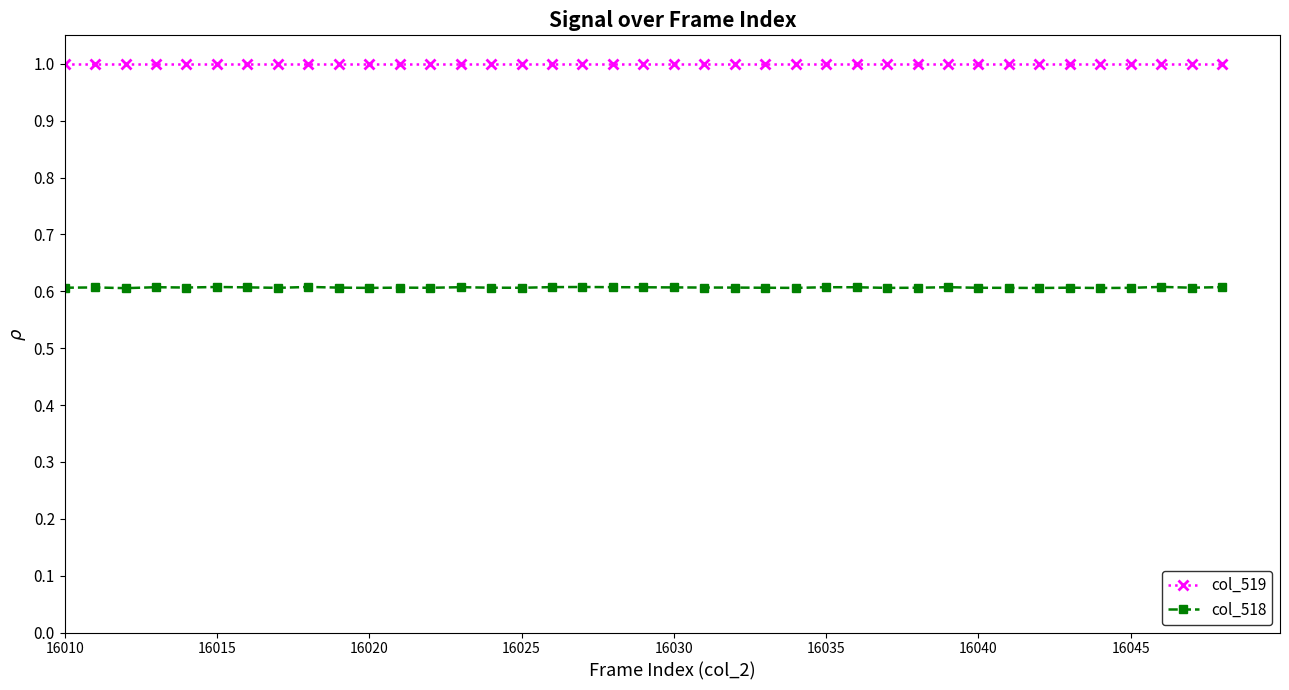

True or false: col_518 has more than 2 points higher than both neighbors.

True